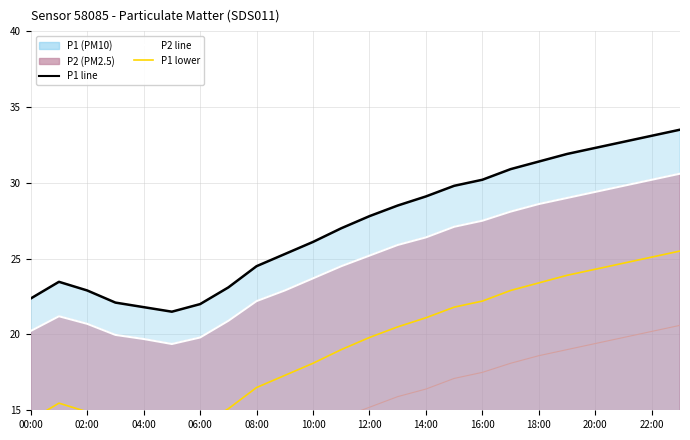

True or false: P2 line and P2 lower intersect in this chart.

False